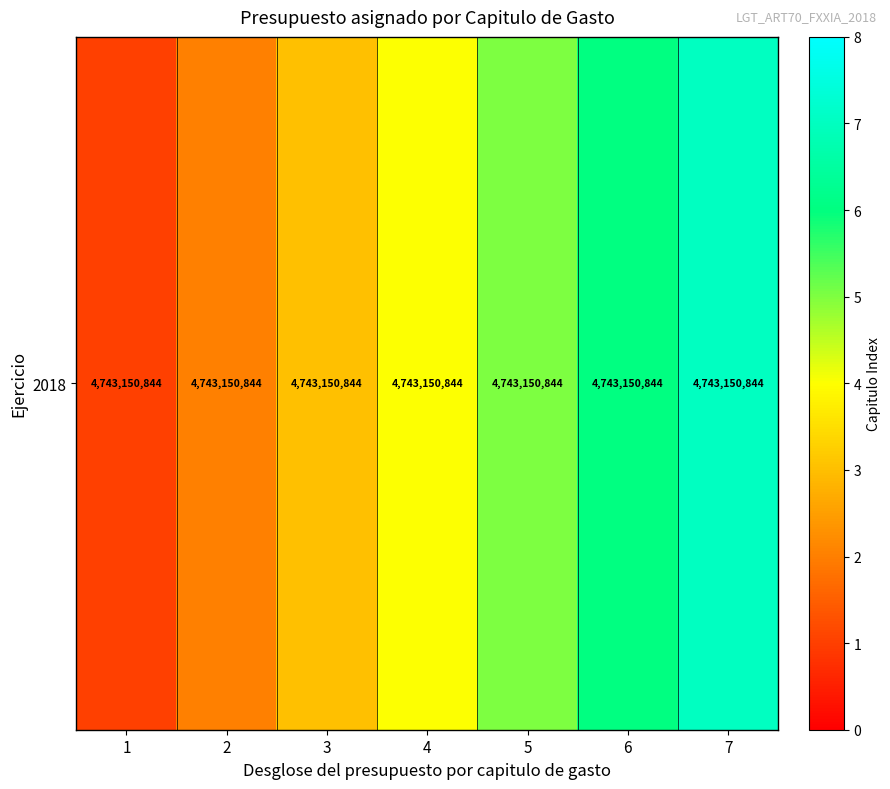

Which has a higher value, 6 or 3?

6